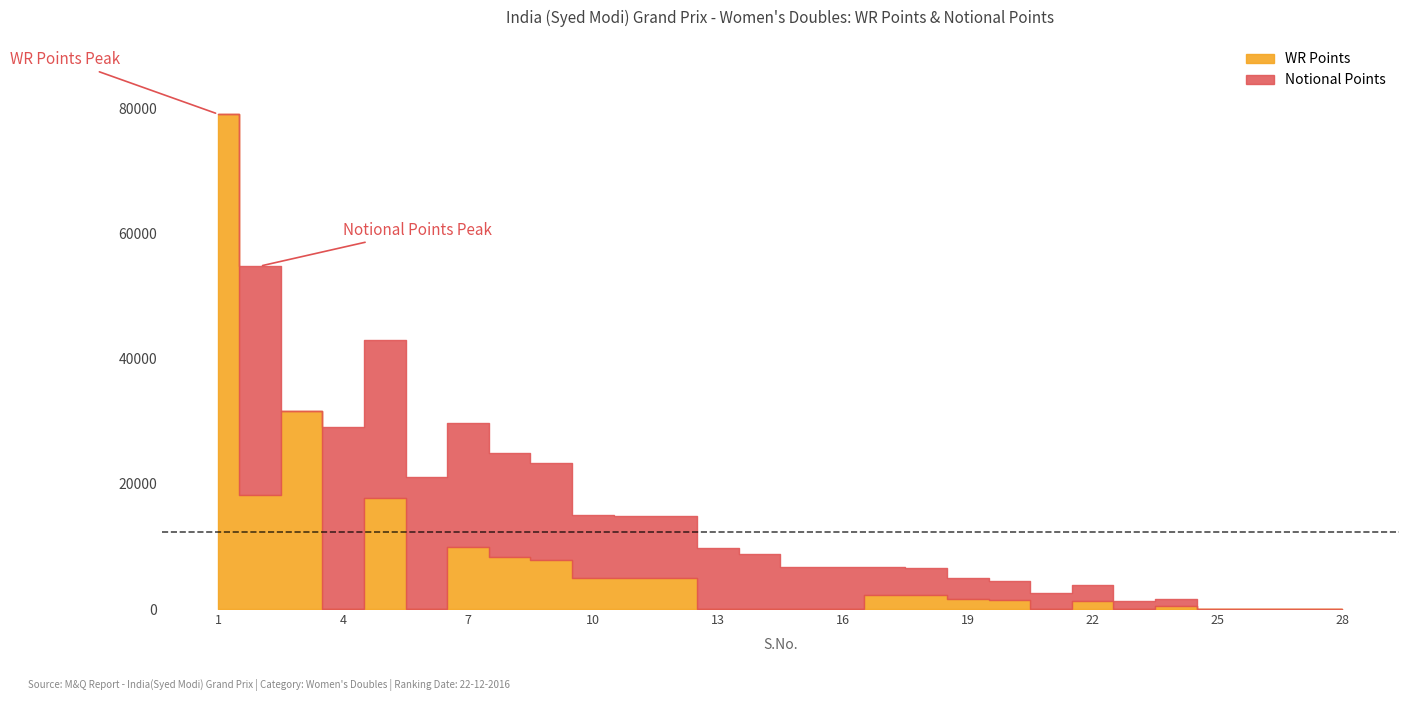

After their last crossing, which series has the higher values: WR Points or Notional Points?

Notional Points